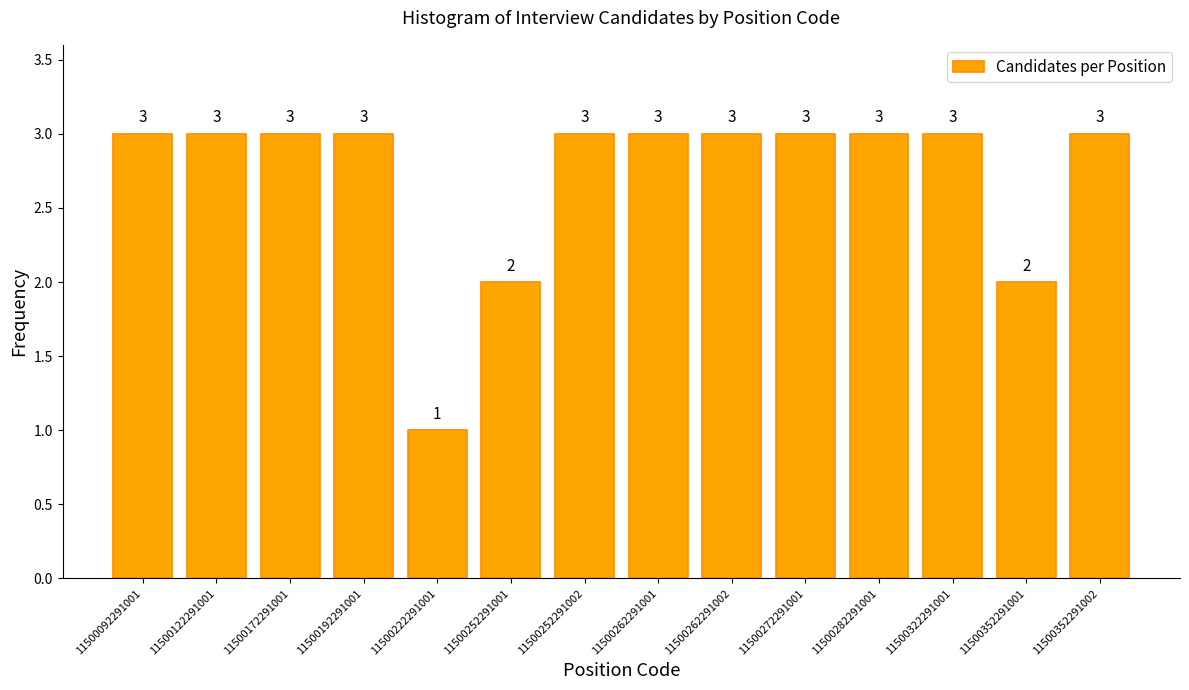

Reading left to right, transcribe all the data shown in this chart.

3	3	3	3	1	2	3	3	3	3	3	3	2	3